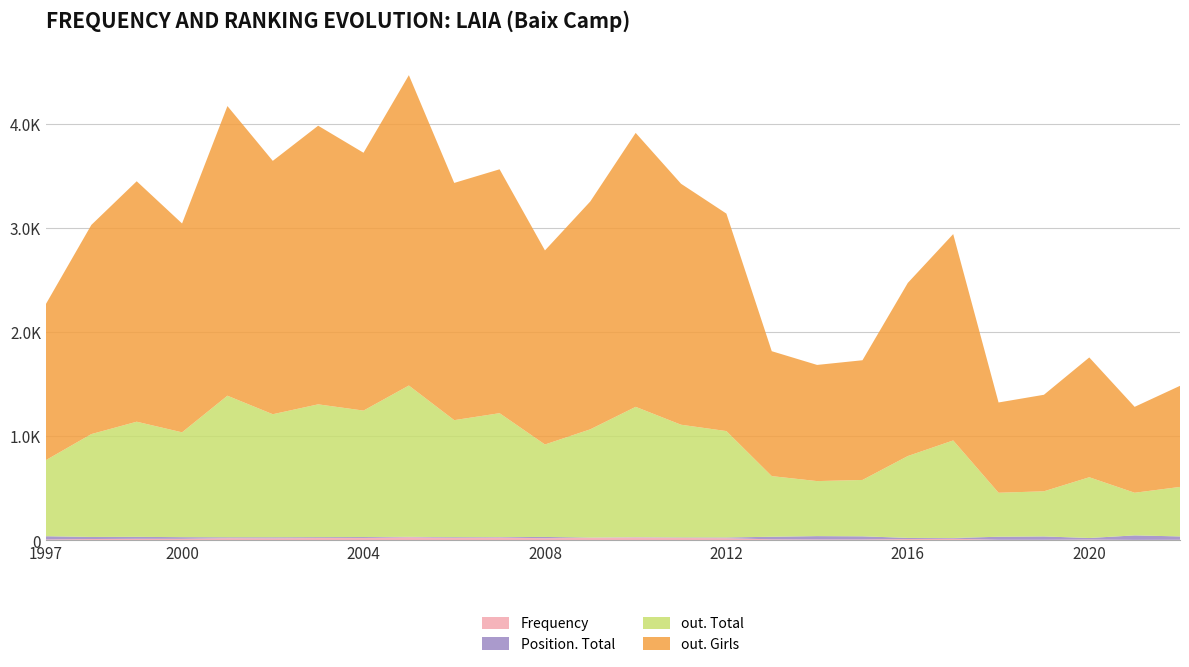

Reading left to right, what are all the values shown in this chart?

Frequency: 10	14	16	16	22	21	24	24	31	25	28	22	25	29	24	22	11	10	10	14	17	7	7	9	6	7
Position. Total: 31	20	19	16	9	10	8	9	4	7	5	12	3	3	5	7	25	32	30	11	7	29	32	15	43	32
out. Total: 732	989	1107	1008	1361	1183	1277	1216	1455	1125	1191	889	1041	1253	1084	1023	583	529	542	787	938	423	434	584	410	476
out. Girls: 1502	2011	2312	2008	2785	2436	2679	2479	2984	2281	2345	1866	2191	2634	2317	2091	1201	1117	1151	1665	1984	868	928	1152	826	972